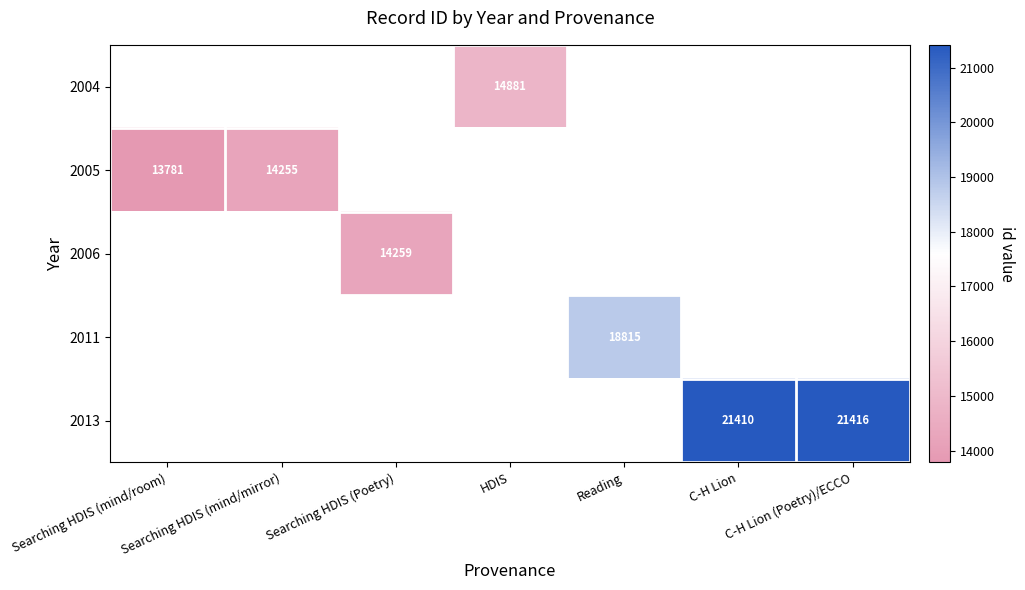

The value of 2006 at Searching HDIS (Poetry) is 21886.1. True or false?

False